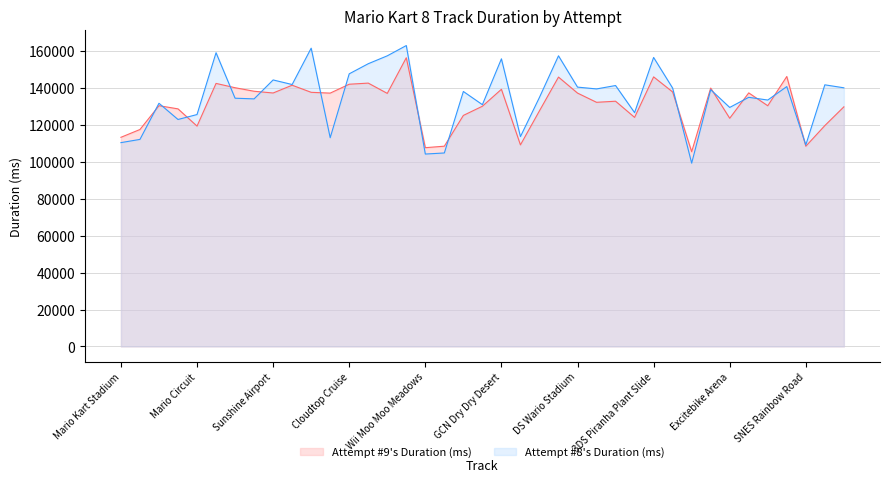

How many lines are shown in the chart?

2